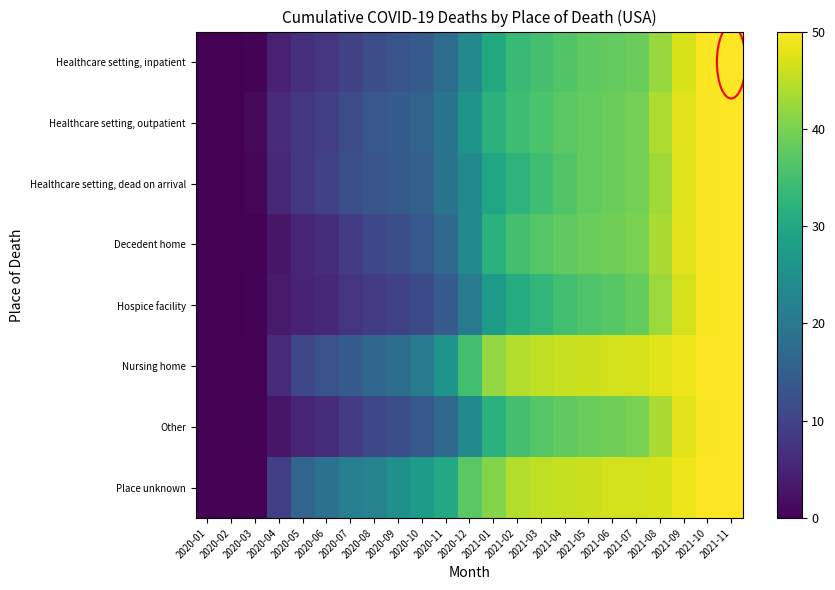

Reading left to right, transcribe all the data shown in this chart.

Healthcare setting, inpatient: 2020-01=0.0	2020-02=0.0	2020-03=0.5	2020-04=4.6	2020-05=6.8	2020-06=7.8	2020-07=9.9	2020-08=11.9	2020-09=13.1	2020-10=14.6	2020-11=17.6	2020-12=23.5	2021-01=30.3	2021-02=33.6	2021-03=35.2	2021-04=36.5	2021-05=37.5	2021-06=38.1	2021-07=38.8	2021-08=42.3	2021-09=46.9	2021-10=49.7	2021-11=50.0
Healthcare setting, outpatient: 2020-01=0.0	2020-02=0.0	2020-03=1.0	2020-04=6.2	2020-05=8.1	2020-06=9.3	2020-07=11.7	2020-08=13.5	2020-09=14.5	2020-10=16.0	2020-11=19.4	2020-12=25.8	2021-01=32.1	2021-02=34.5	2021-03=35.9	2021-04=37.2	2021-05=38.1	2021-06=38.6	2021-07=39.5	2021-08=43.8	2021-09=47.8	2021-10=49.7	2021-11=50.0
Healthcare setting, dead on arrival: 2020-01=0.0	2020-02=0.0	2020-03=0.9	2020-04=5.7	2020-05=8.1	2020-06=9.8	2020-07=12.2	2020-08=13.1	2020-09=14.2	2020-10=15.4	2020-11=19.2	2020-12=23.8	2021-01=29.7	2021-02=32.4	2021-03=34.7	2021-04=36.5	2021-05=37.9	2021-06=38.8	2021-07=39.5	2021-08=43.0	2021-09=47.7	2021-10=49.8	2021-11=50.0
Decedent home: 2020-01=0.0	2020-02=0.0	2020-03=0.2	2020-04=3.0	2020-05=5.2	2020-06=6.5	2020-07=8.8	2020-08=10.8	2020-09=11.9	2020-10=13.7	2020-11=17.1	2020-12=24.0	2021-01=32.0	2021-02=35.3	2021-03=36.8	2021-04=37.8	2021-05=38.7	2021-06=39.1	2021-07=40.0	2021-08=43.7	2021-09=47.8	2021-10=49.7	2021-11=50.0
Hospice facility: 2020-01=0.0	2020-02=0.0	2020-03=0.5	2020-04=3.6	2020-05=4.8	2020-06=5.6	2020-07=7.5	2020-08=8.8	2020-09=9.7	2020-10=11.1	2020-11=14.4	2020-12=20.5	2021-01=27.5	2021-02=31.0	2021-03=32.9	2021-04=34.9	2021-05=36.3	2021-06=37.0	2021-07=38.2	2021-08=42.4	2021-09=46.9	2021-10=49.6	2021-11=50.0
Nursing home: 2020-01=0.0	2020-02=0.0	2020-03=0.2	2020-04=6.2	2020-05=10.9	2020-06=12.7	2020-07=14.5	2020-08=16.6	2020-09=18.1	2020-10=20.4	2020-11=25.8	2020-12=34.8	2021-01=41.9	2021-02=44.3	2021-03=45.3	2021-04=45.8	2021-05=46.3	2021-06=46.6	2021-07=46.8	2021-08=47.6	2021-09=48.8	2021-10=49.8	2021-11=50.0
Other: 2020-01=0.0	2020-02=0.0	2020-03=0.2	2020-04=3.0	2020-05=5.2	2020-06=6.5	2020-07=8.8	2020-08=10.8	2020-09=11.9	2020-10=13.7	2020-11=17.1	2020-12=24.0	2021-01=32.0	2021-02=35.3	2021-03=36.8	2021-04=37.8	2021-05=38.7	2021-06=39.1	2021-07=40.0	2021-08=43.7	2021-09=47.8	2021-10=49.7	2021-11=50.0
Place unknown: 2020-01=0.0	2020-02=0.0	2020-03=0.0	2020-04=9.2	2020-05=16.2	2020-06=18.9	2020-07=21.5	2020-08=22.4	2020-09=25.0	2020-10=27.6	2020-11=30.3	2020-12=37.3	2021-01=40.8	2021-02=44.3	2021-03=45.2	2021-04=45.6	2021-05=46.1	2021-06=46.5	2021-07=46.5	2021-08=46.9	2021-09=48.7	2021-10=50.0	2021-11=50.0